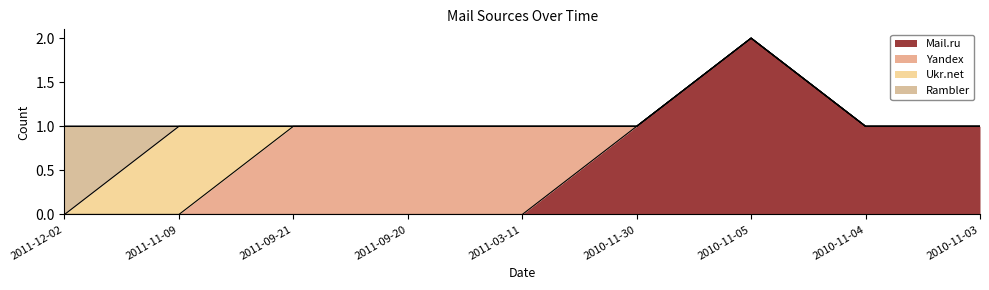

Does the chart have visible grid lines?

No